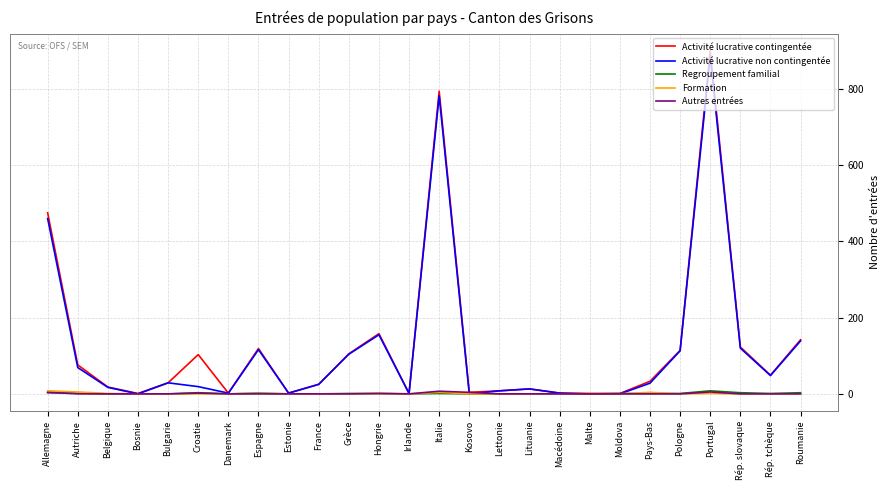

True or false: Activité lucrative non contingentée has a value of 29 at Bulgarie.

True